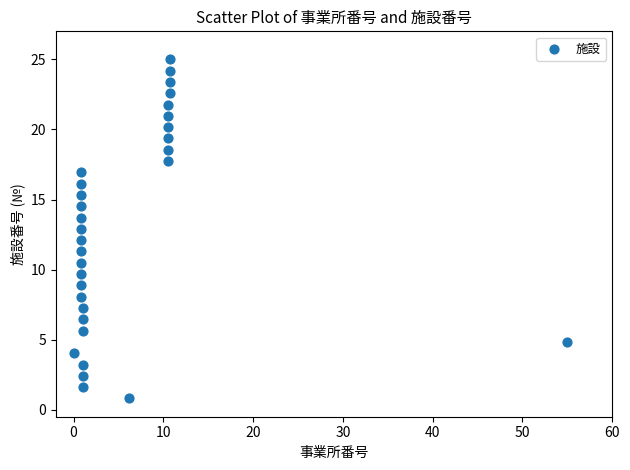

What is the range of Y values (max minus min)?

24.2